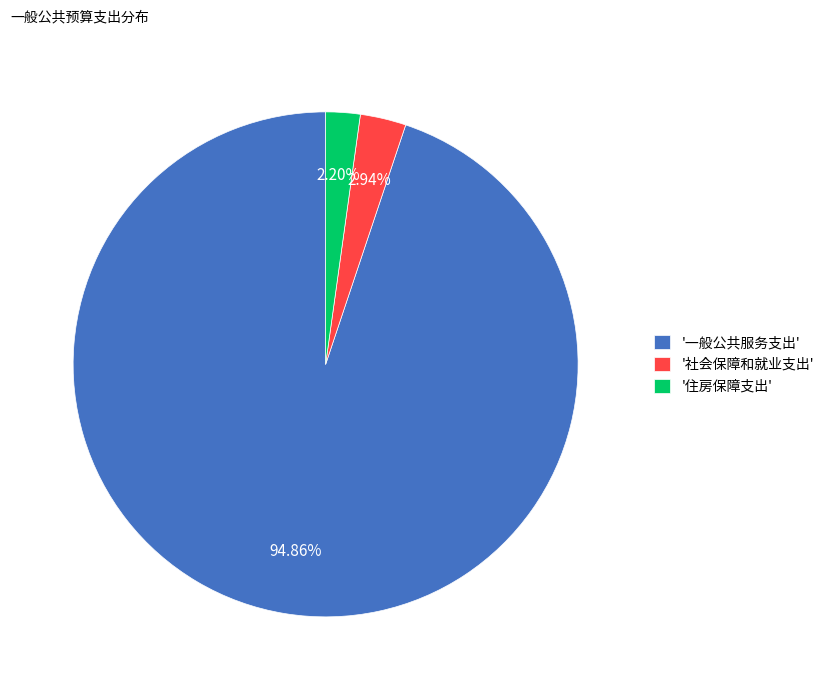

How many segments does this pie chart have?

3